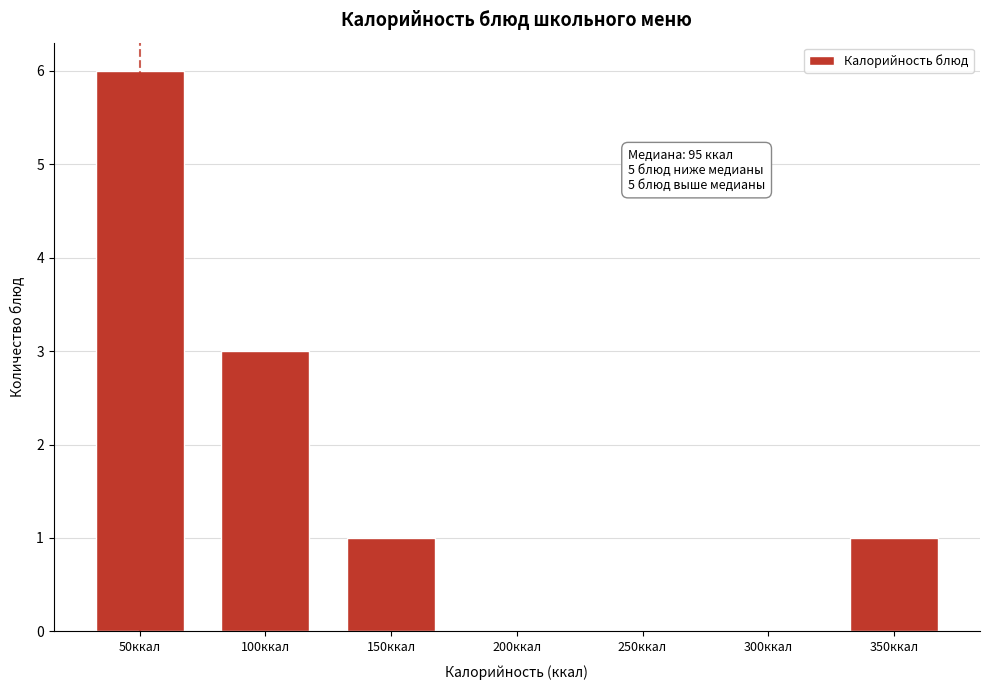

Approximately how many times larger is the value at 350ккал compared to 100ккал?

0.3